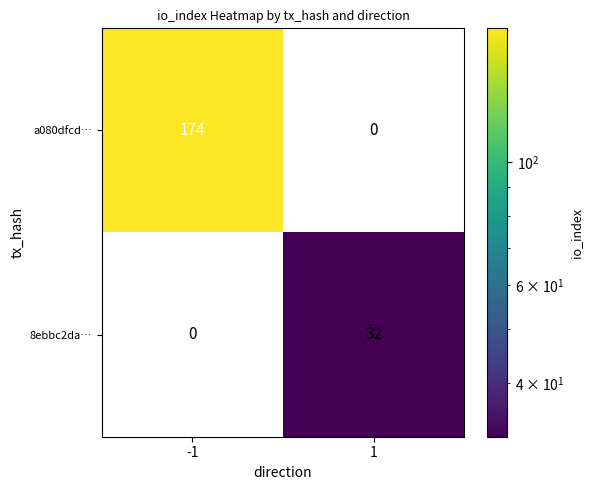

Count the number of data series in this chart.

2